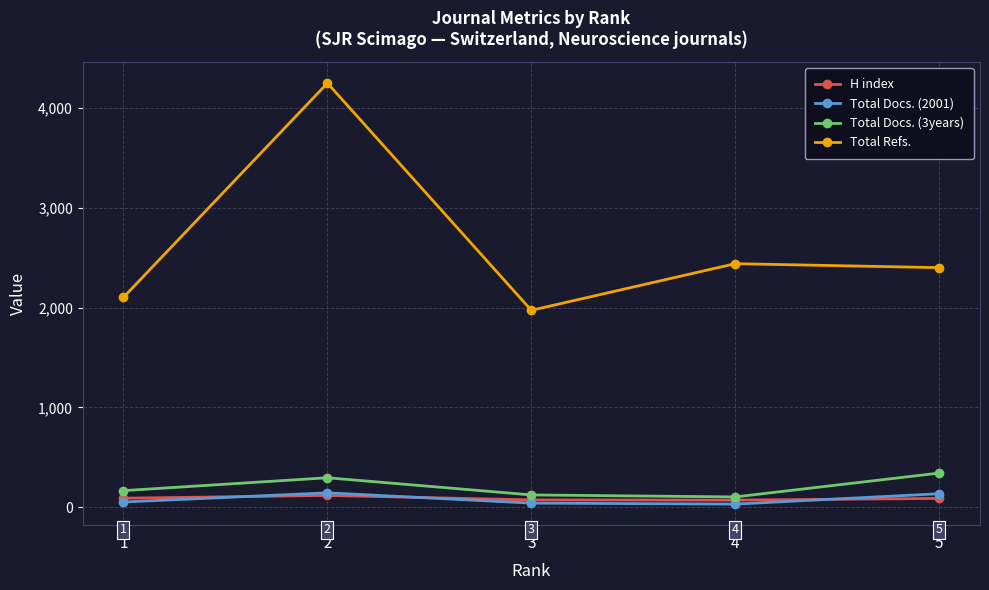

The Total Docs. (3years) series shows 296 at 2. True or false?

True